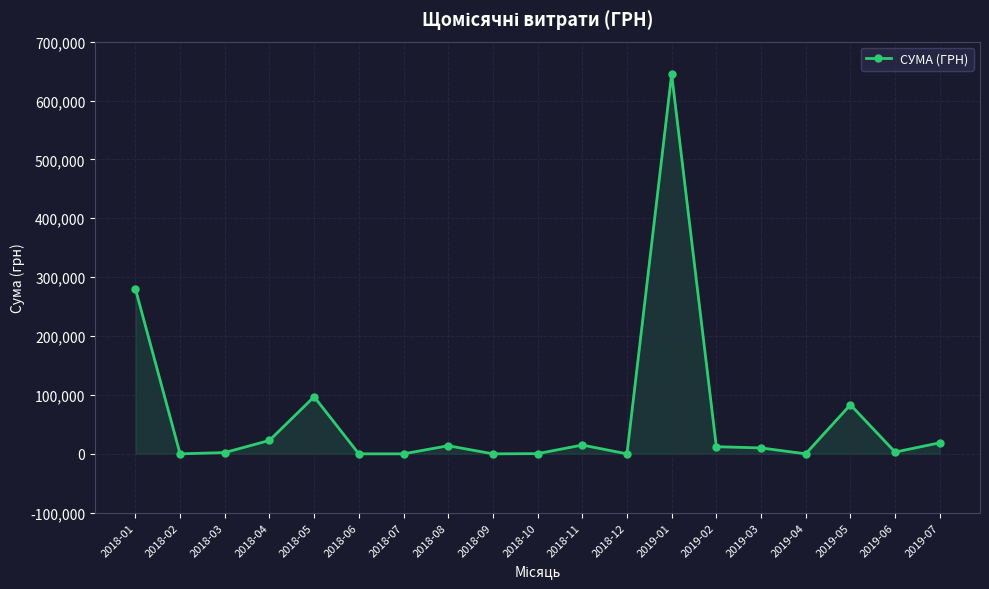

Where is the first local maximum?

2018-05